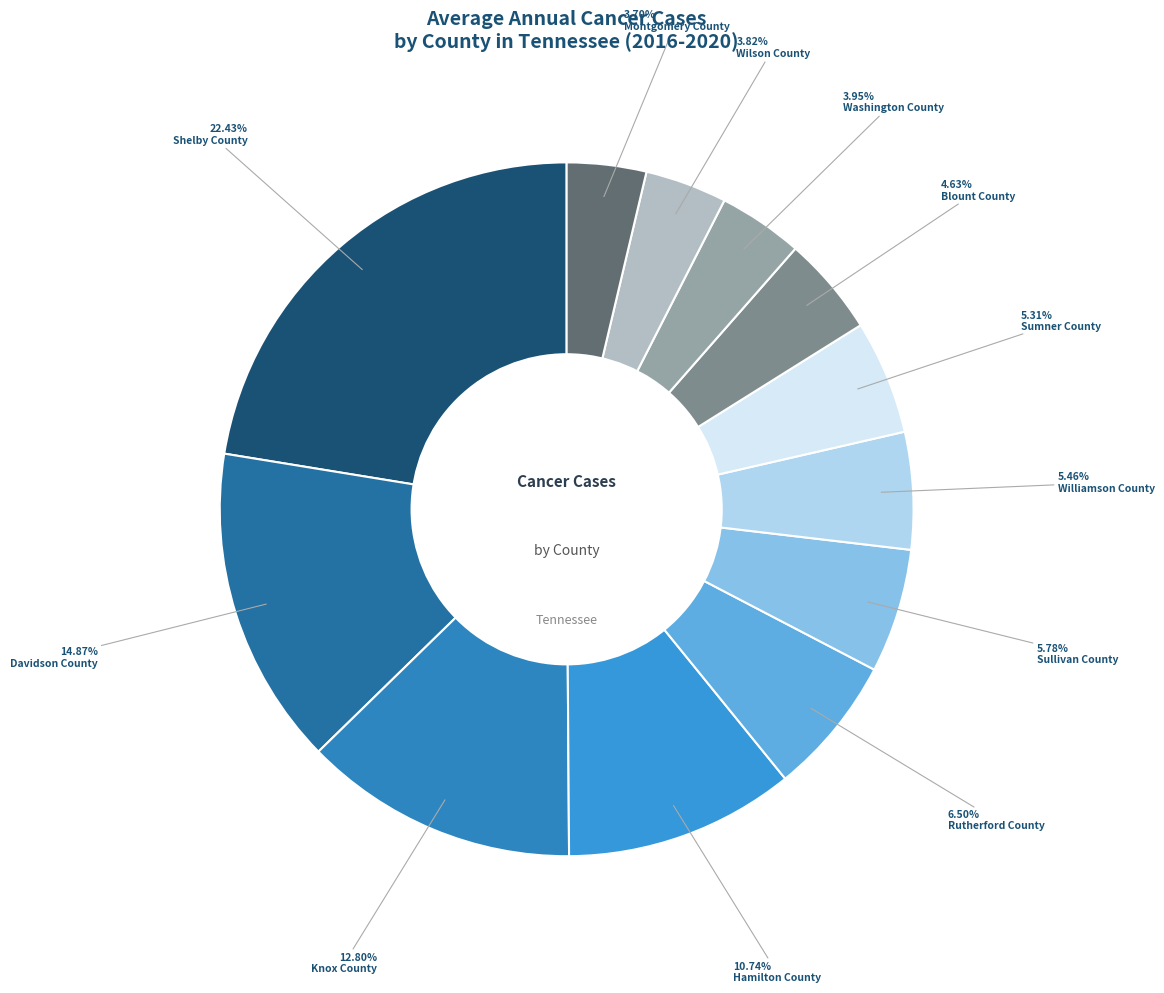

Is there any slice that represents more than half of the pie?

No